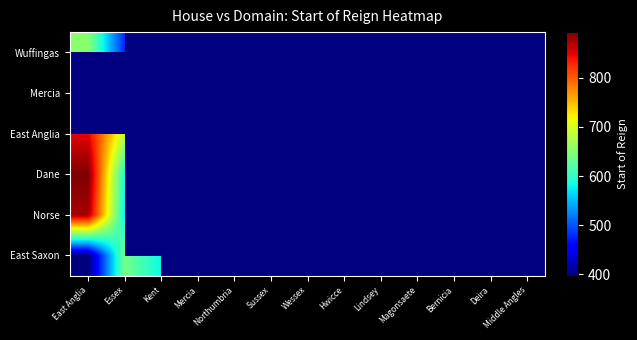

At how many categories does at least one series exceed 472?

5